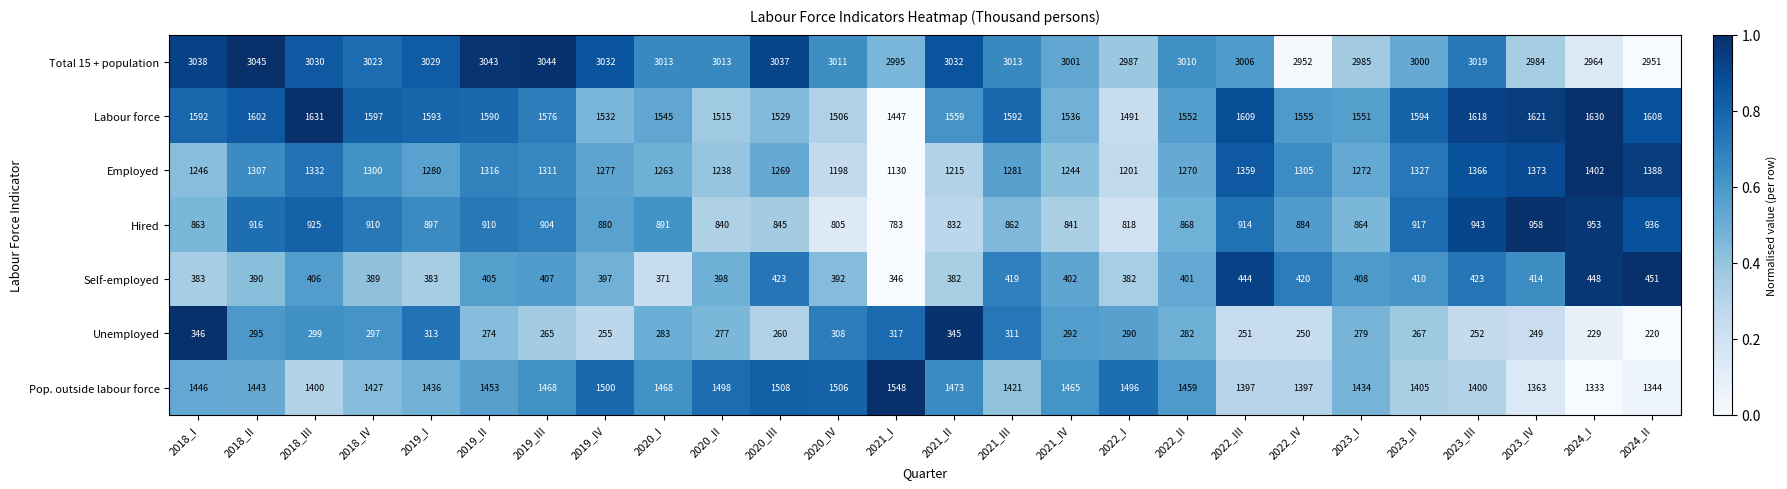

Which series has the widest spread of values?

Employed